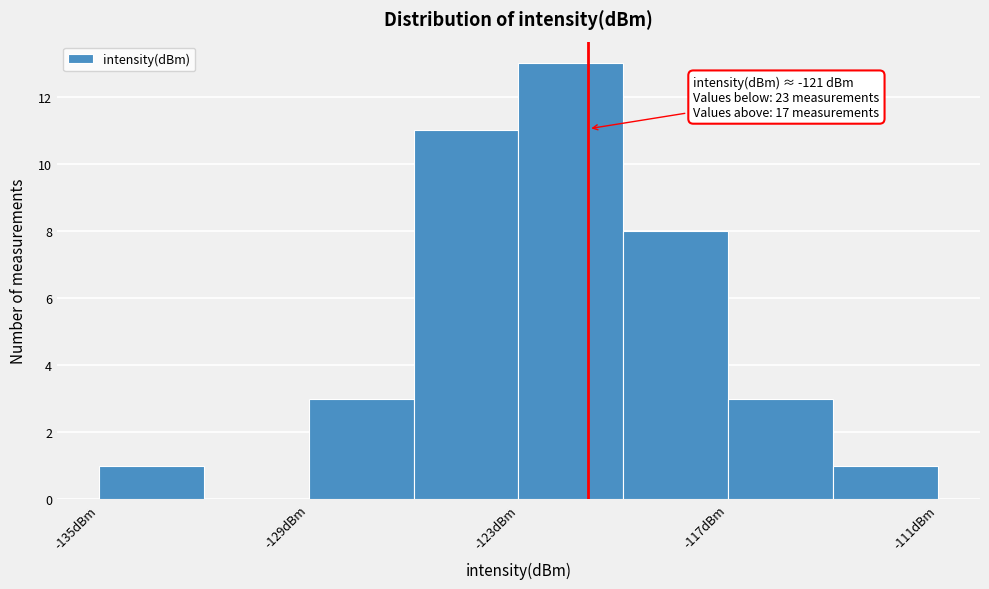

Around what value on the x-axis is the tallest bar? Give the approximate position of its centre, as read against the axis.

-121